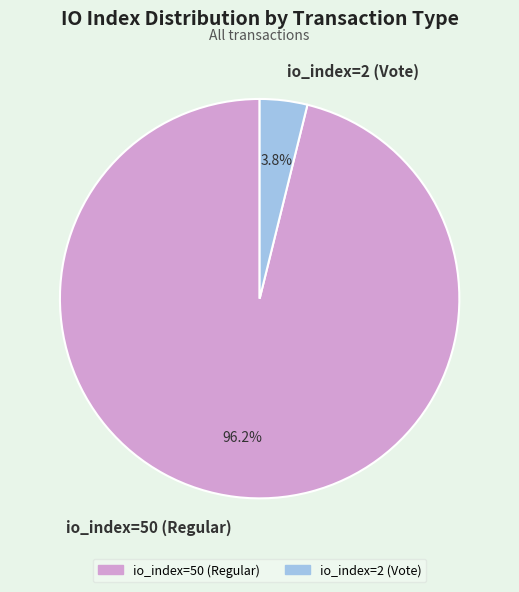

What percentage is NOT represented by io_index=2 (Vote)?

96.2%